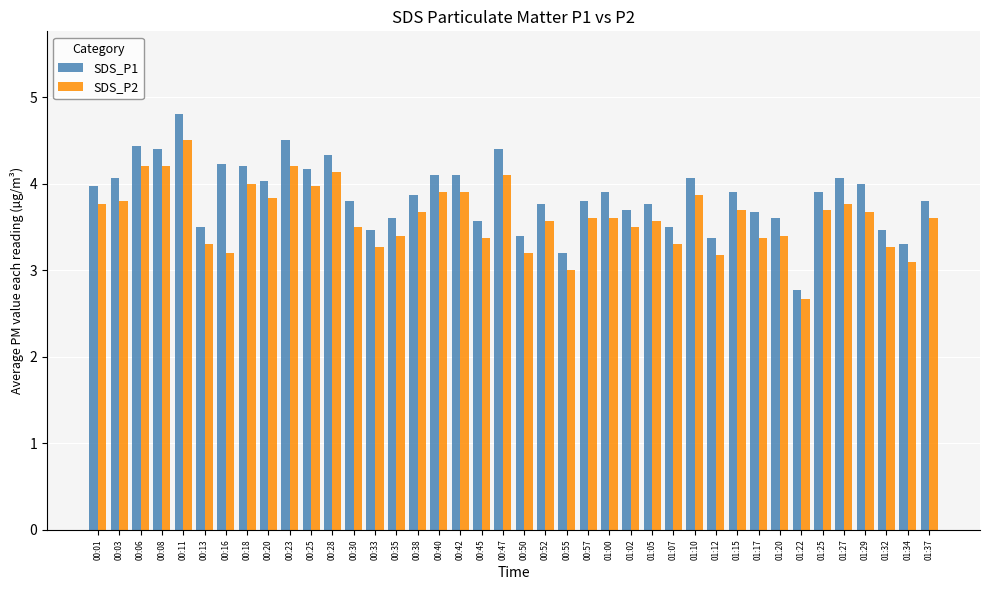

Reading right to left, what are all the values shown in this chart?

SDS_P1: 3.8	3.3	3.5	4.0	4.1	3.9	2.8	3.6	3.7	3.9	3.4	4.1	3.5	3.8	3.7	3.9	3.8	3.2	3.8	3.4	4.4	3.6	4.1	4.1	3.9	3.6	3.5	3.8	4.3	4.2	4.5	4.0	4.2	4.2	3.5	4.8	4.4	4.4	4.1	4.0
SDS_P2: 3.6	3.1	3.3	3.7	3.8	3.7	2.7	3.4	3.4	3.7	3.2	3.9	3.3	3.6	3.5	3.6	3.6	3.0	3.6	3.2	4.1	3.4	3.9	3.9	3.7	3.4	3.3	3.5	4.1	4.0	4.2	3.8	4.0	3.2	3.3	4.5	4.2	4.2	3.8	3.8